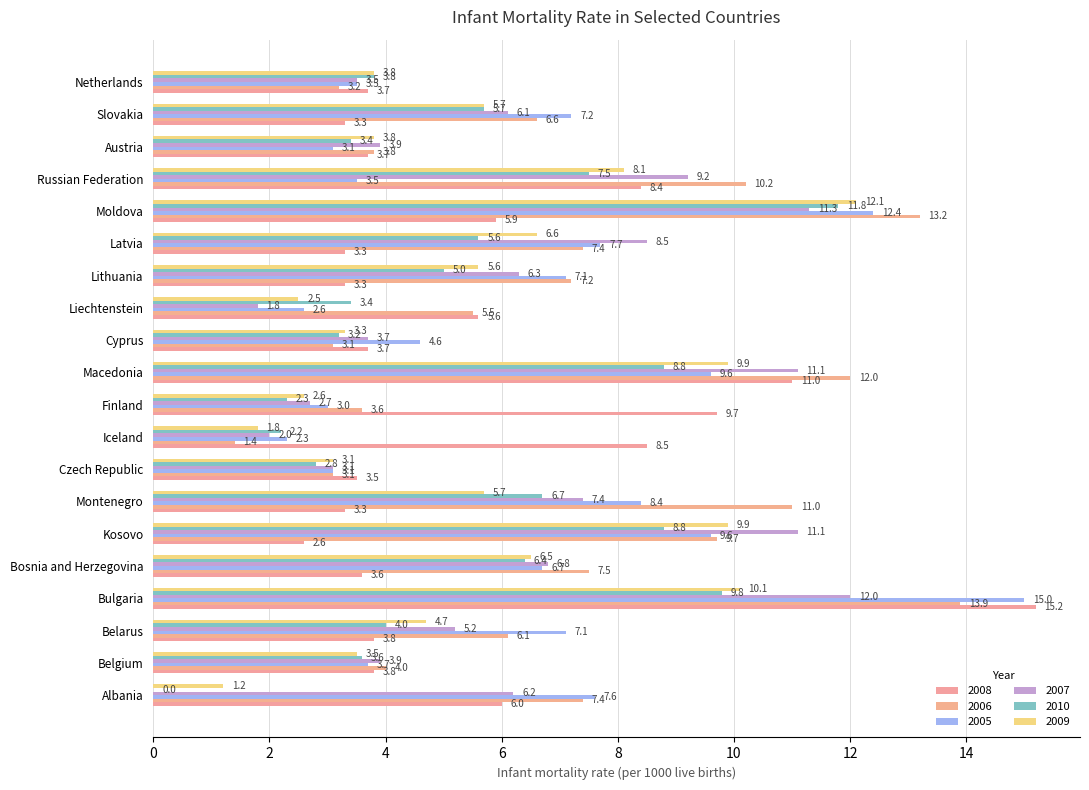

What is the maximum value for 2008?

15.2